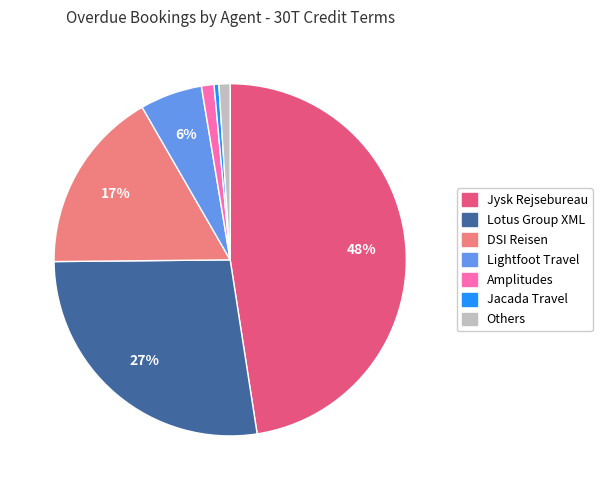

Does any single category account for the majority?

No